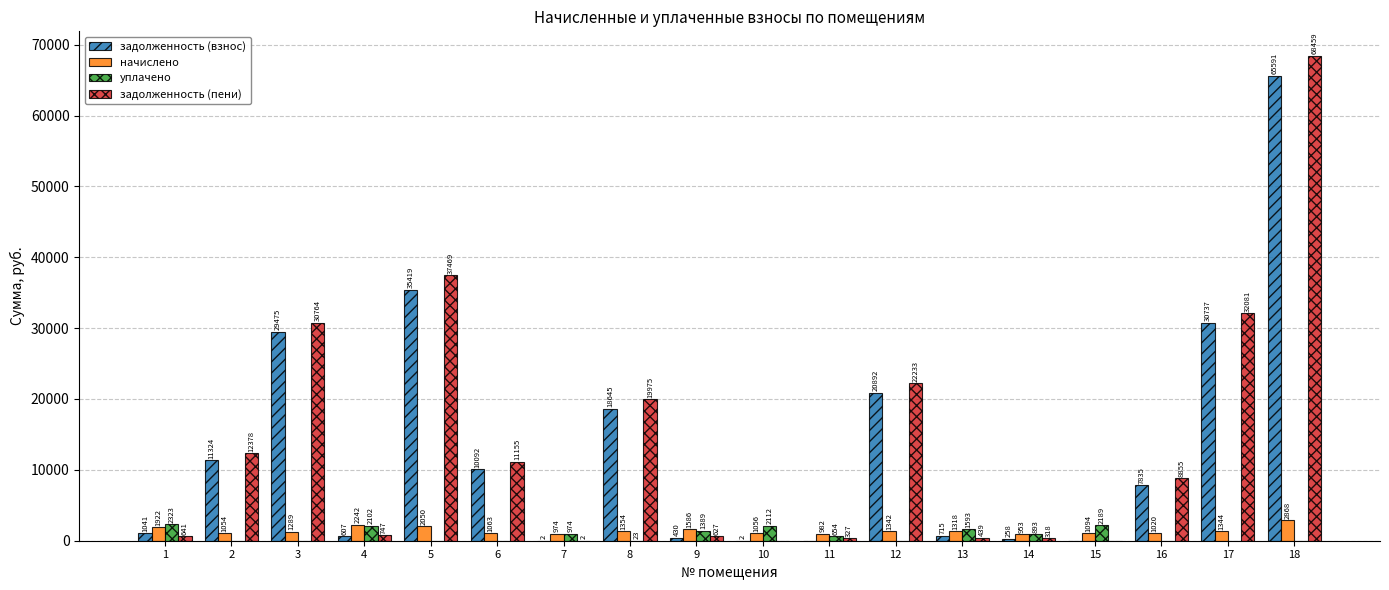

What is the sum of all задолженность (взнос) values?

233065.1